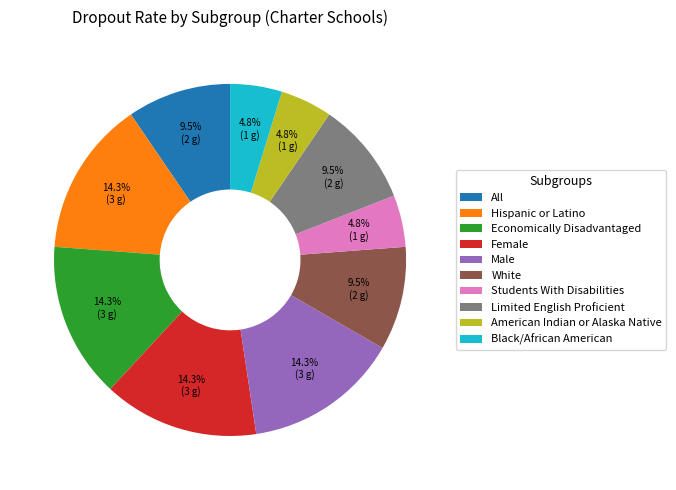

Is White the majority of the pie?

No